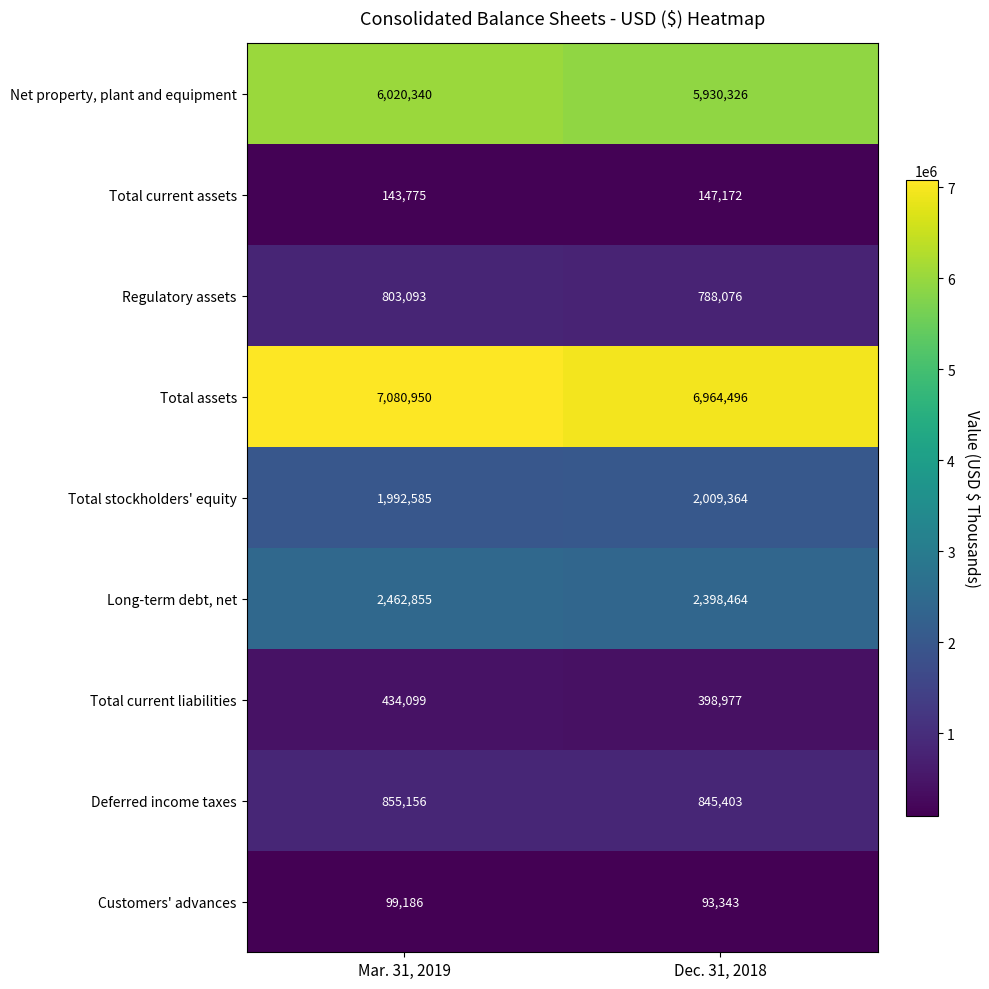

Which series has the widest spread of values?

Total assets